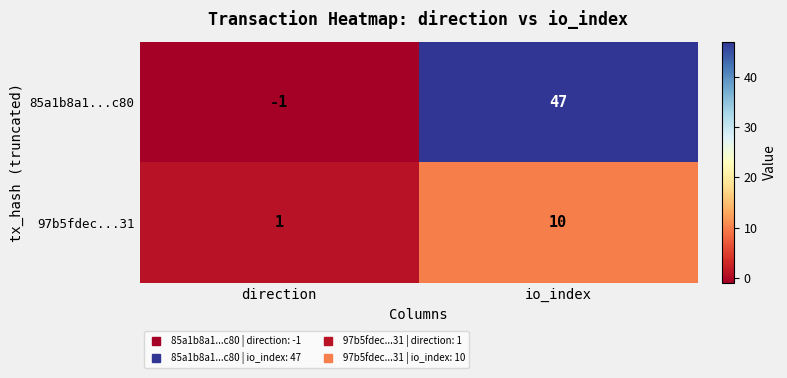

Reading left to right, list all the values displayed in this chart.

85a1b8a1...c80: -1	47
97b5fdec...31: 1	10